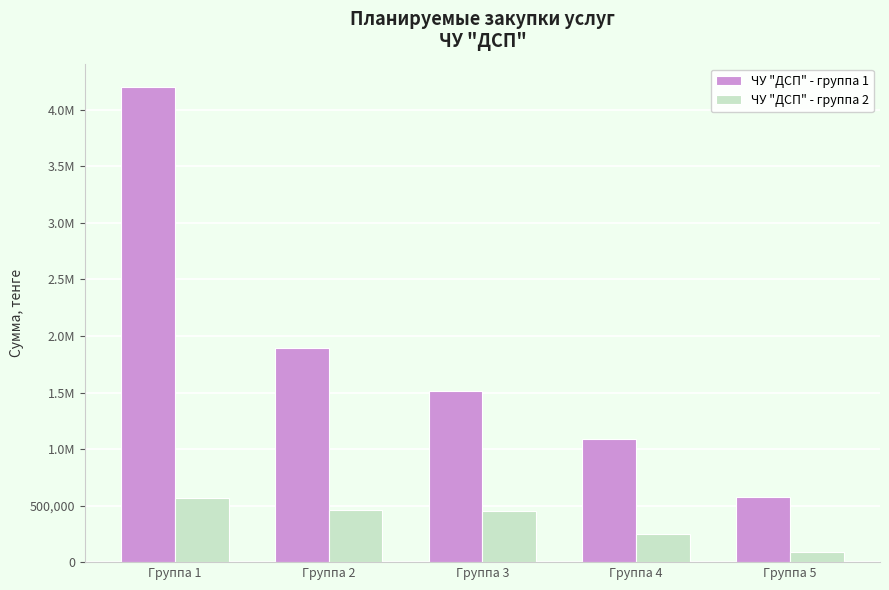

Reading left to right, what are all the values shown in this chart?

ЧУ "ДСП" - группа 1: 4198951	1891895	1510633	1091223	572768
ЧУ "ДСП" - группа 2: 568125	456835	448421	246433	92847